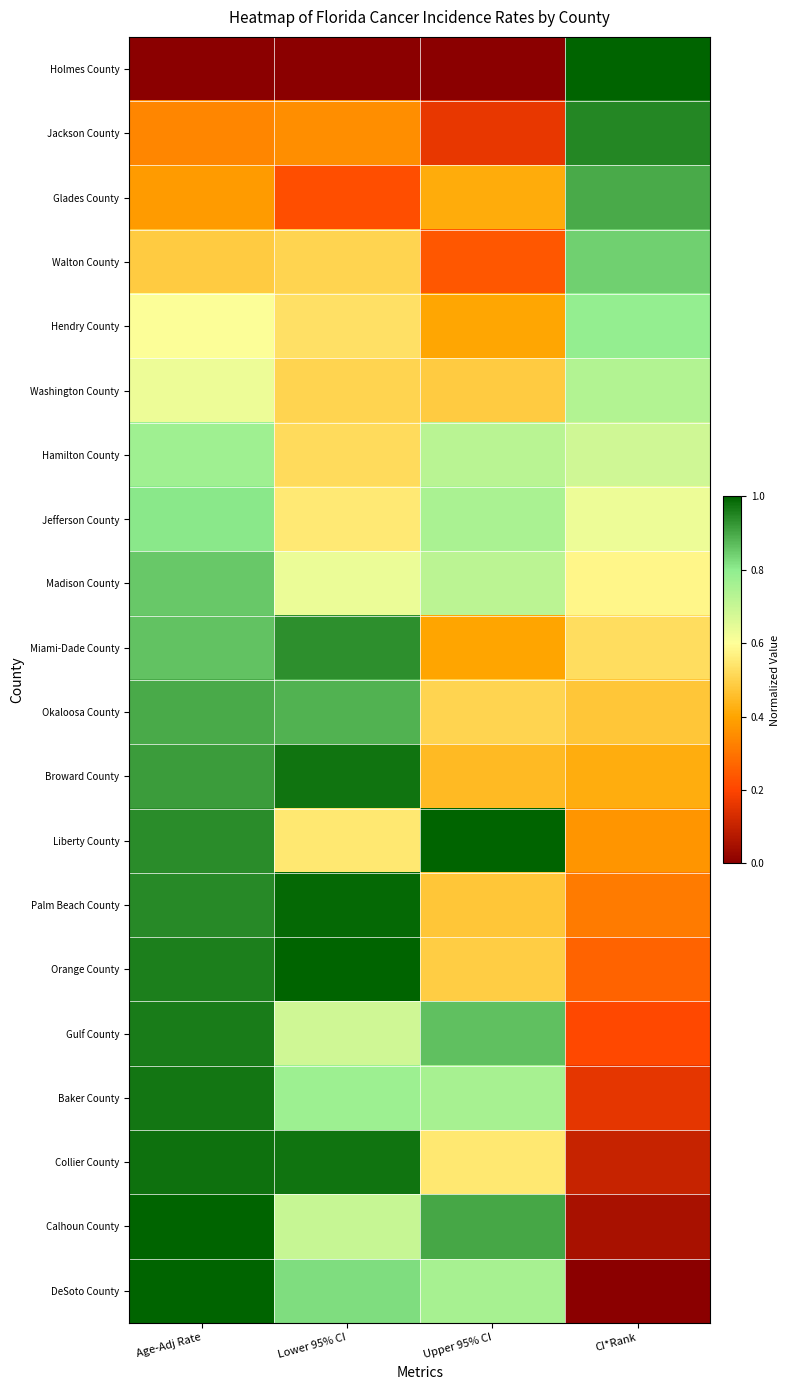

What is the total value across all series at CI*Rank?

10.0